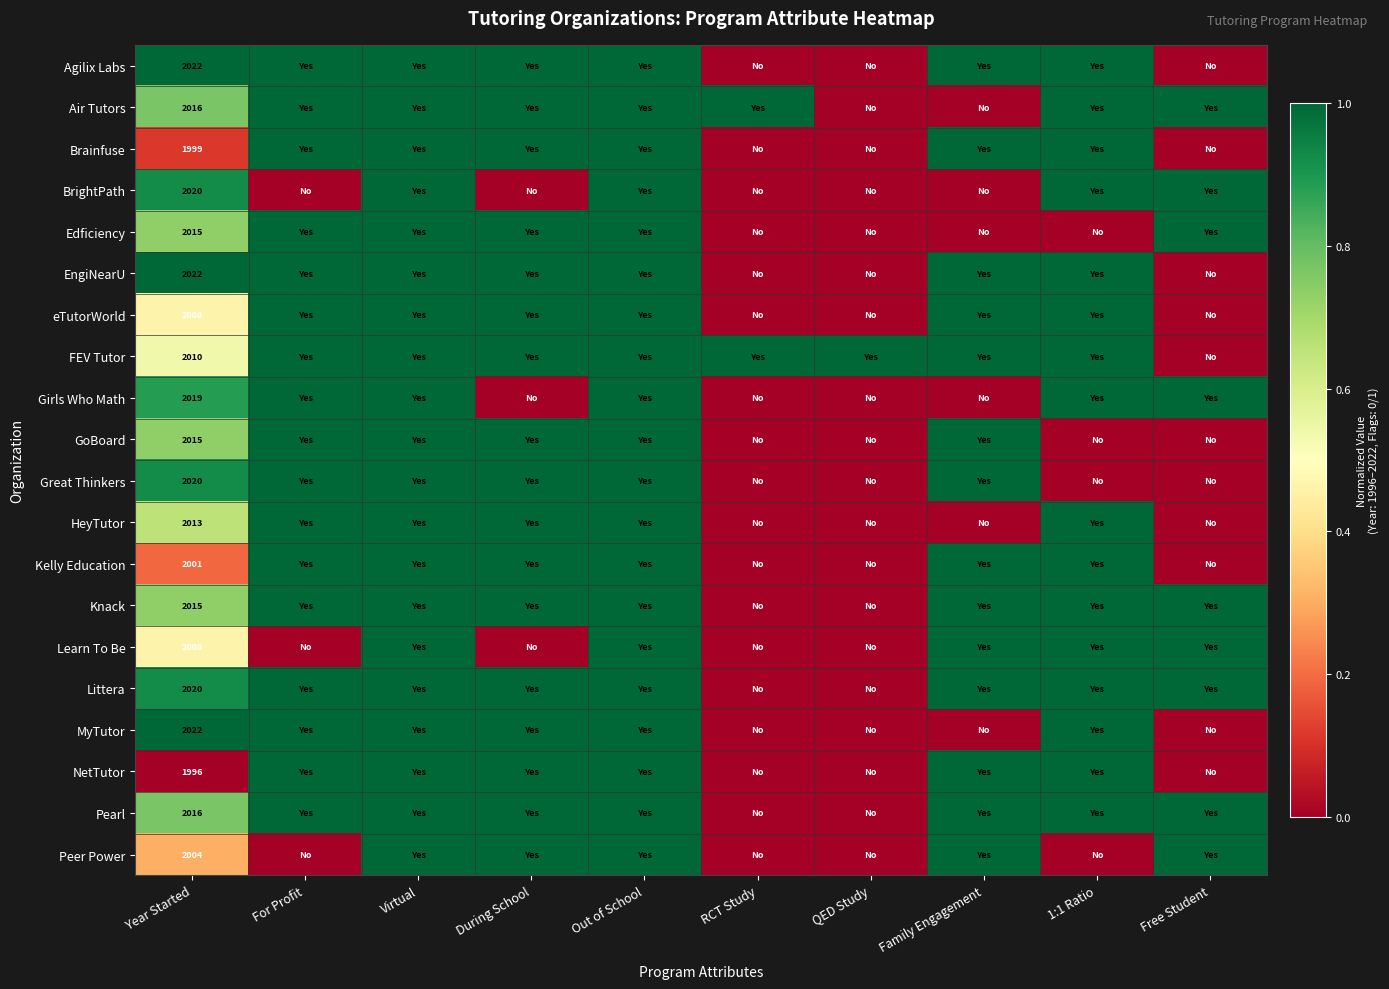

What is the difference between the second highest and second lowest values in the Agilix Labs series?

1.0